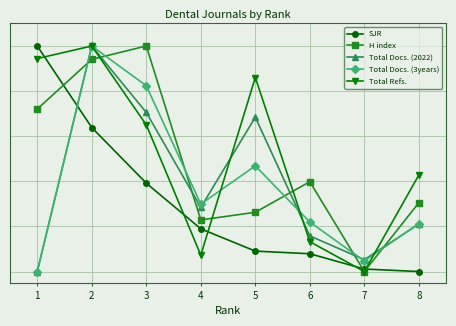

The H index series shows 0.1 at 4. True or false?

False